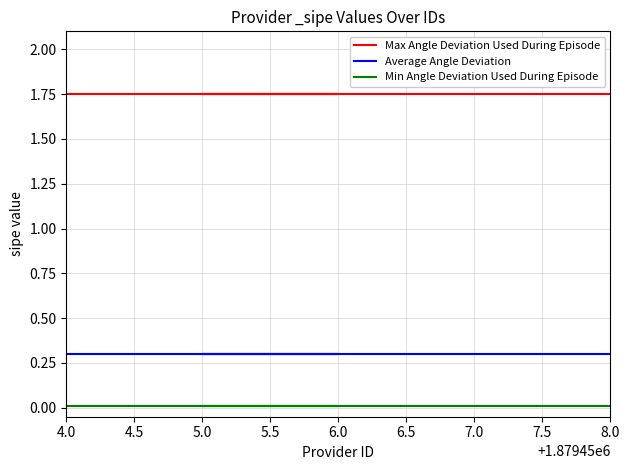

True or false: Min Angle Deviation Used During Episode and Max Angle Deviation Used During Episode cross at least once.

False